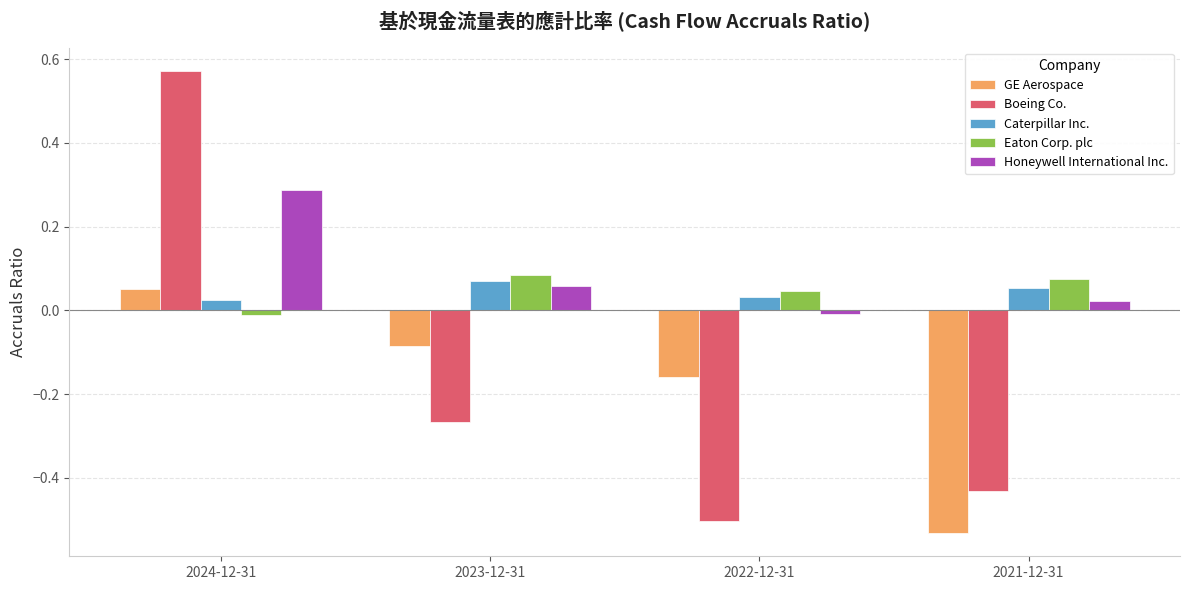

Between 2024-12-31 and 2022-12-31, which series saw the biggest shift?

Boeing Co.